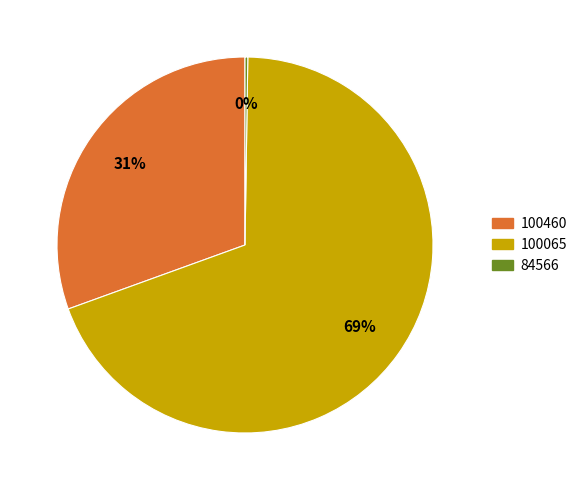

Which slice is the largest?

100065